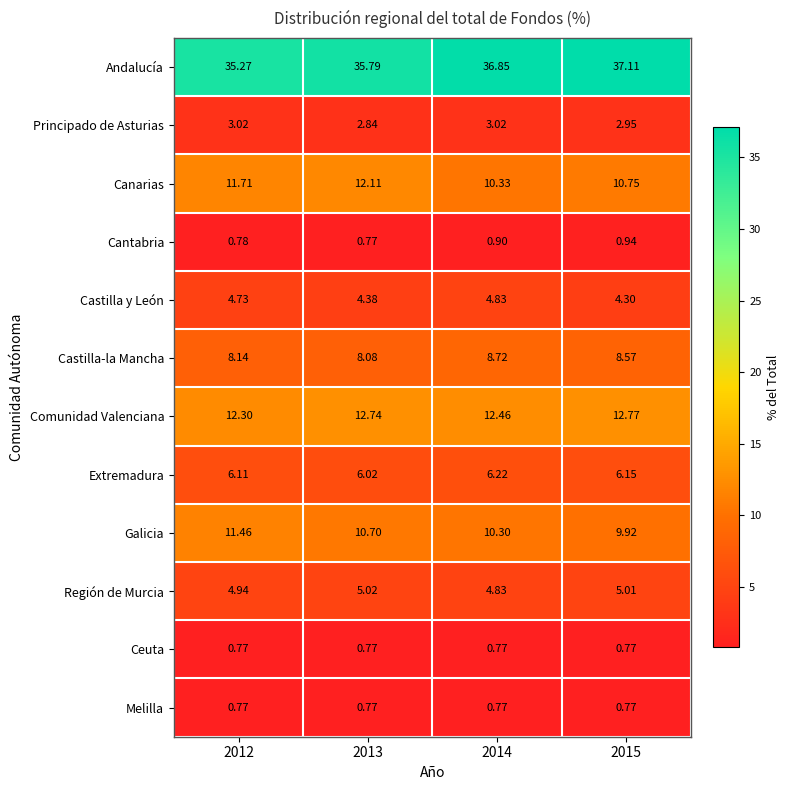

At how many categories does at least one series exceed 2?

4